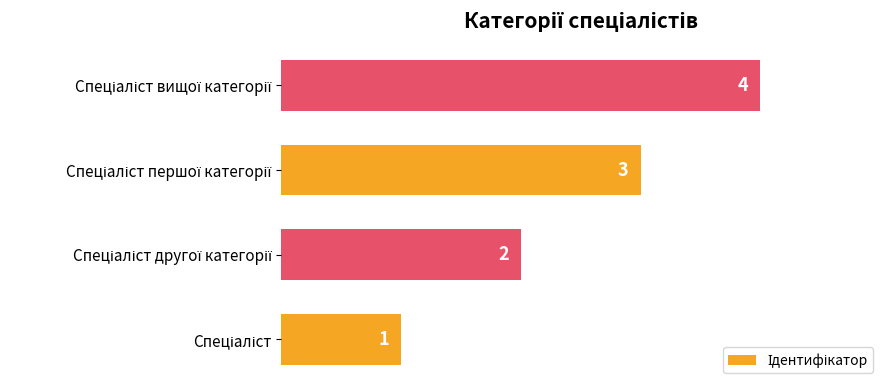

How many values are between 2 and 4?

3